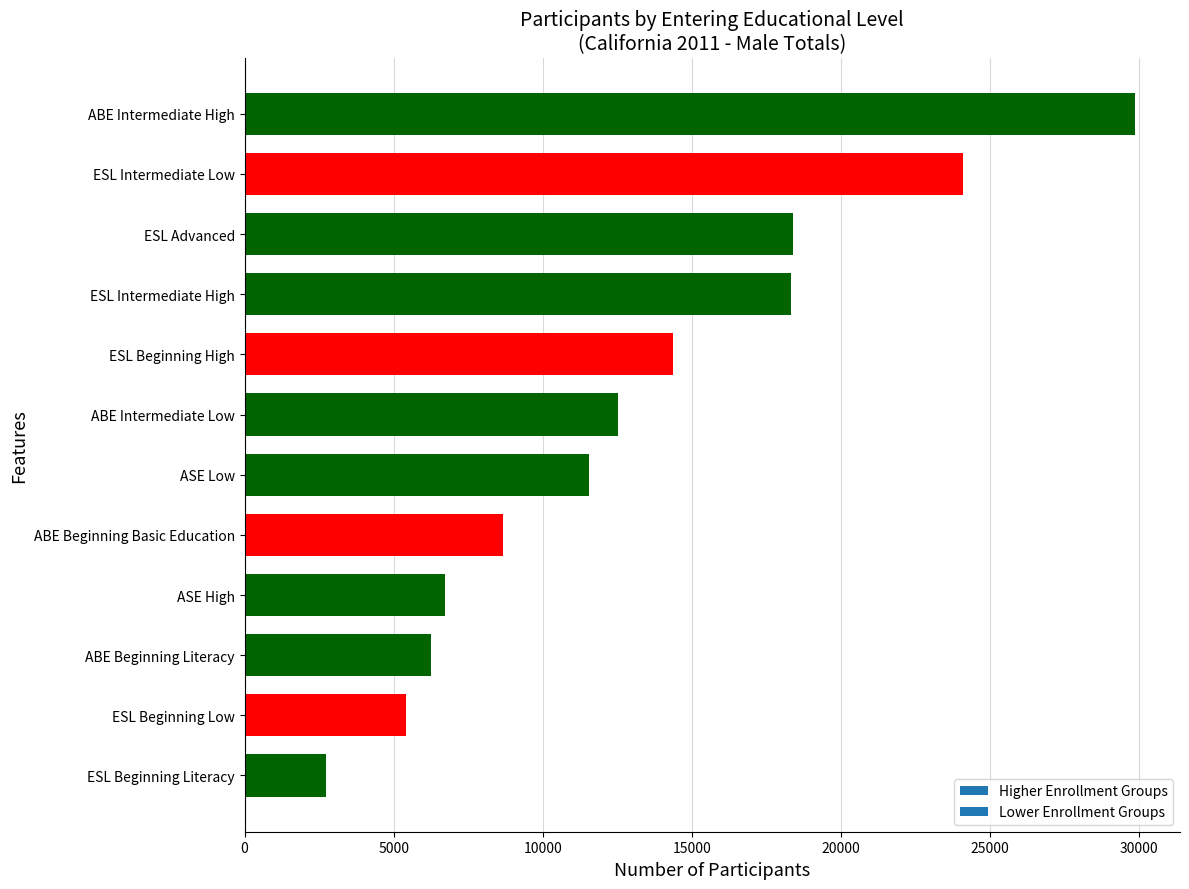

Which label corresponds to the largest value in the chart?

ABE Intermediate High